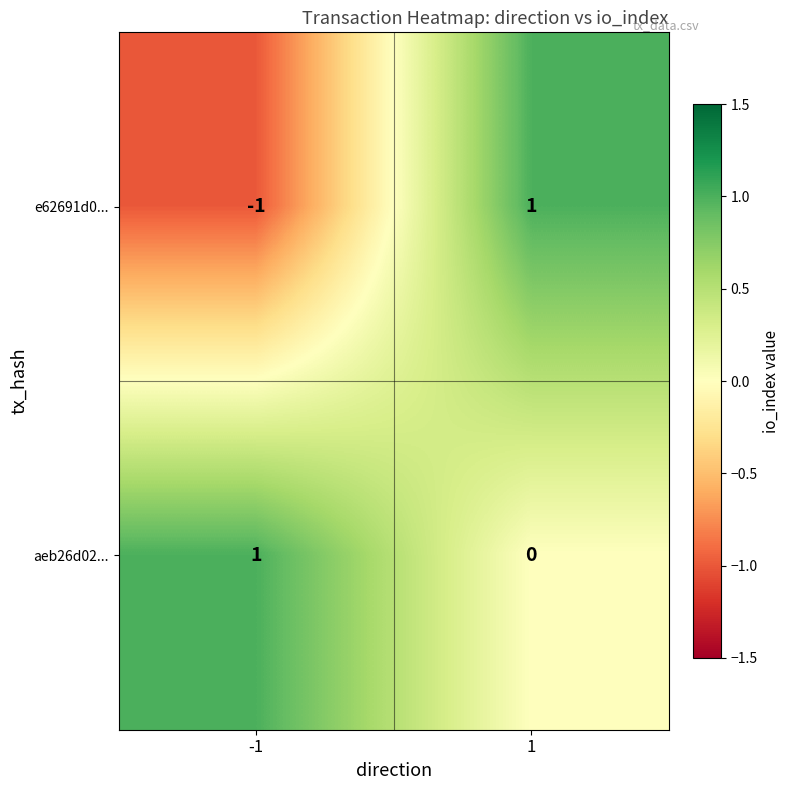

The value of e62691d0... at 1 is 1. True or false?

True